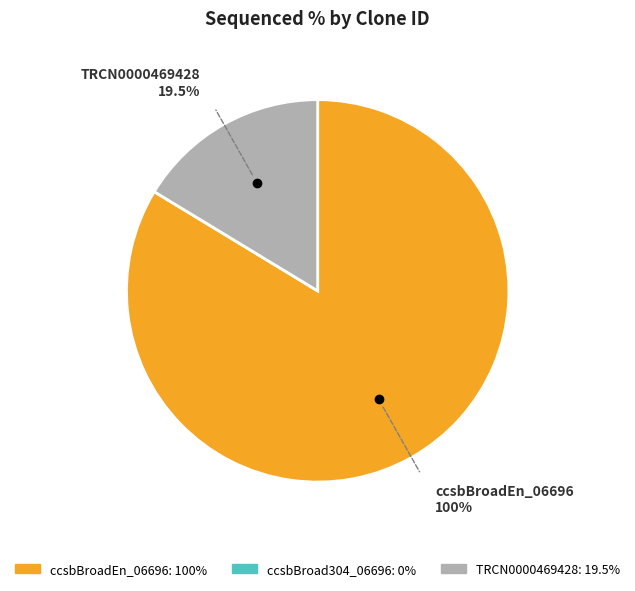

Is it true that ccsbBroad304_06696 is 0% of the pie?

True